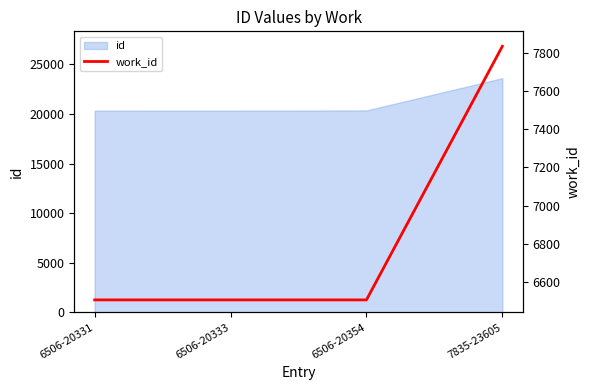

The value at 6506-20333 is 6506. True or false?

True